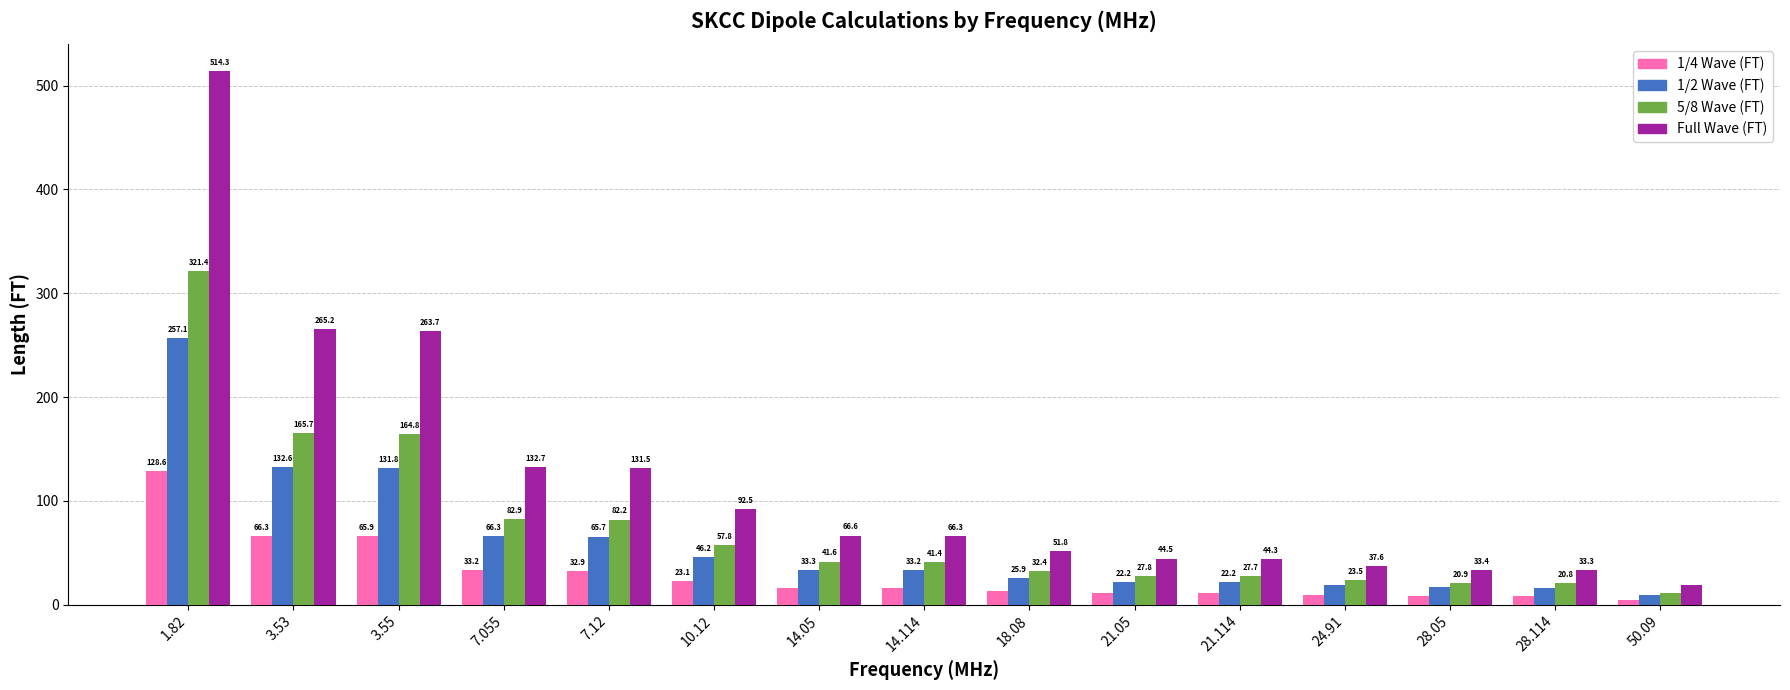

Rank the series at 1.82 from lowest to highest value.

1/4 Wave (FT), 1/2 Wave (FT), 5/8 Wave (FT), Full Wave (FT)